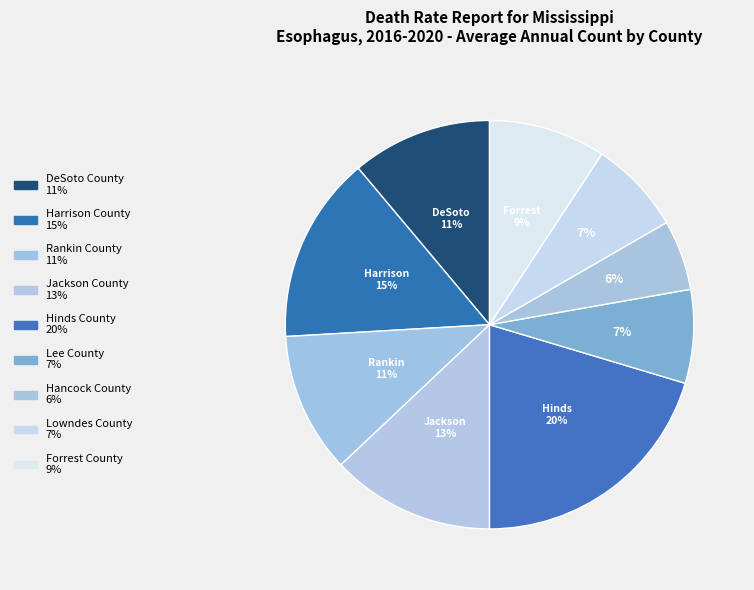

Is the sum of Forrest County and Lee County greater than half?

No